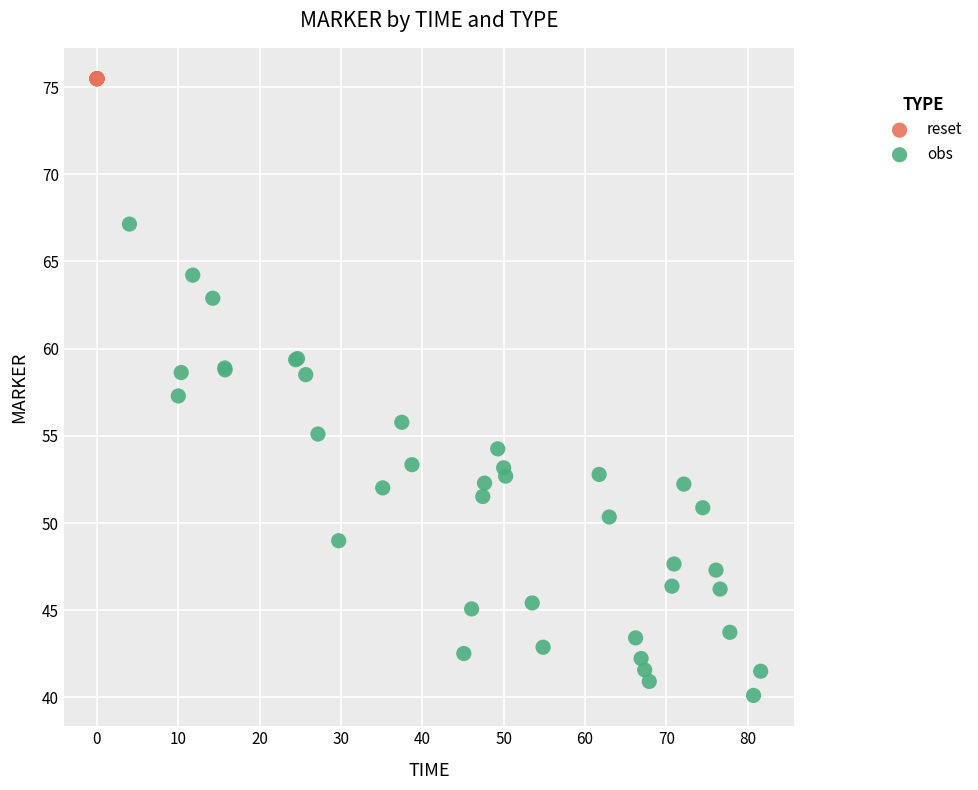

Which series reaches the minimum Y coordinate?

obs